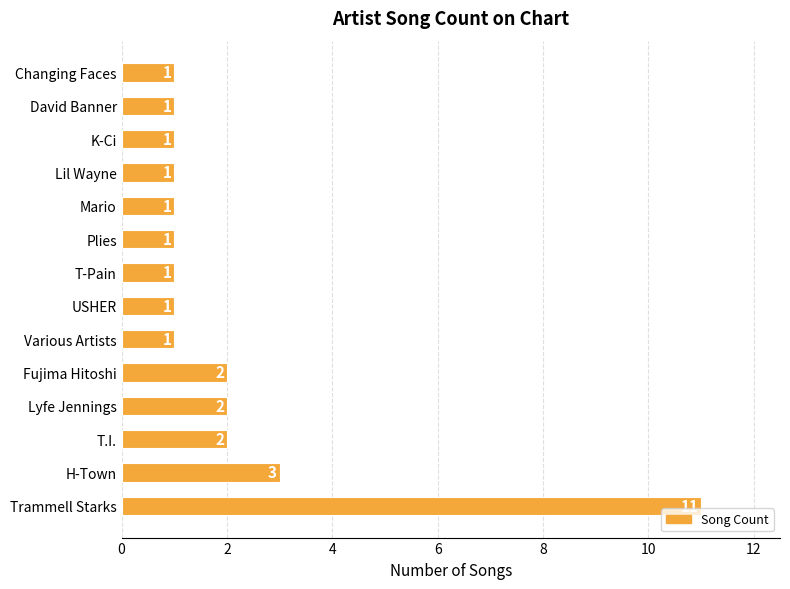

The value at Lil Wayne is 1. True or false?

True